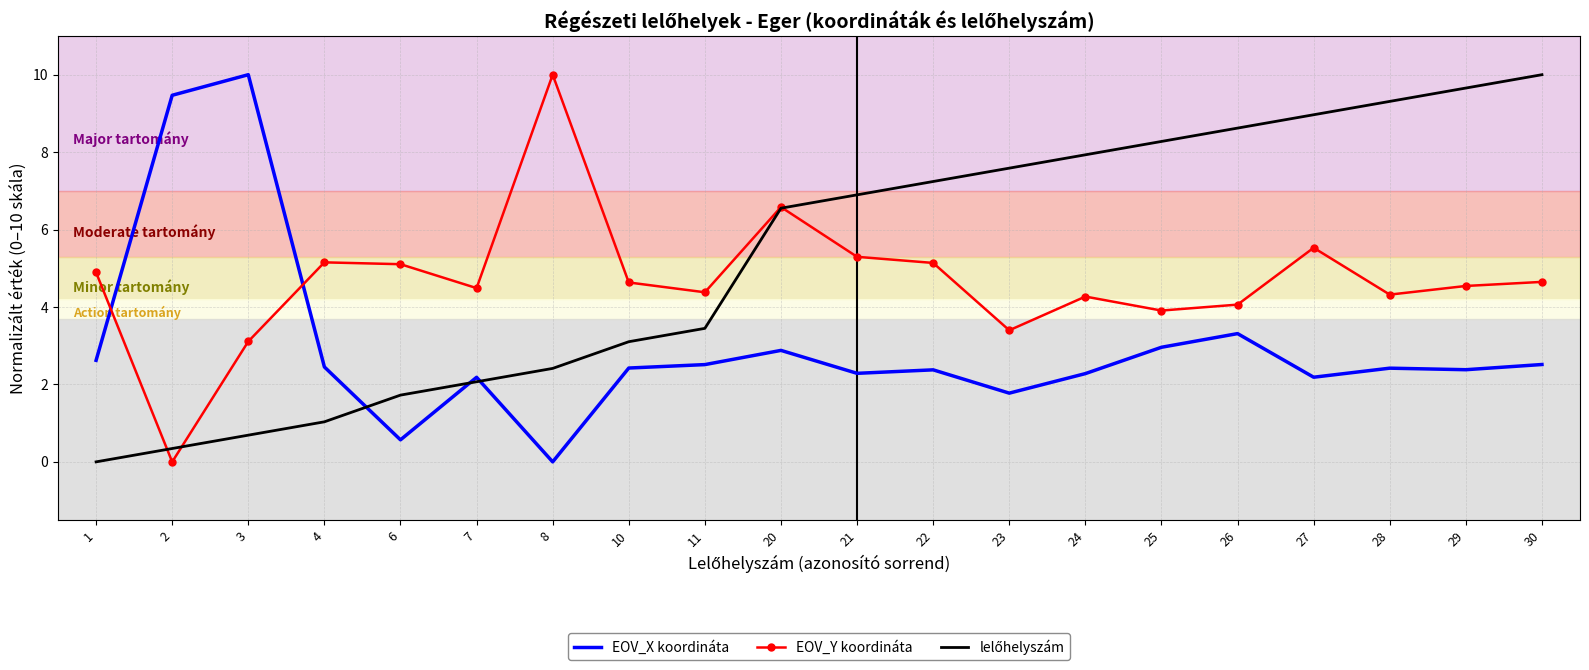

At how many categories does at least one series exceed 7?

12